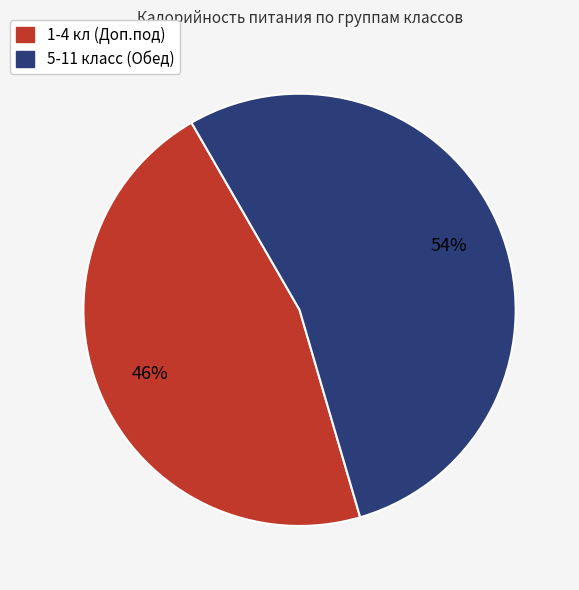

To the nearest percent, what portion does 1-4 кл (Доп.под) represent?

46%